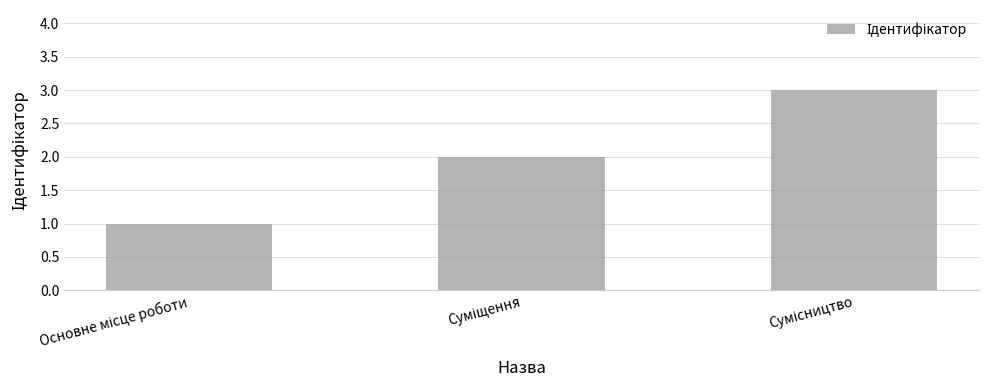

Does the chart contain any negative values?

No